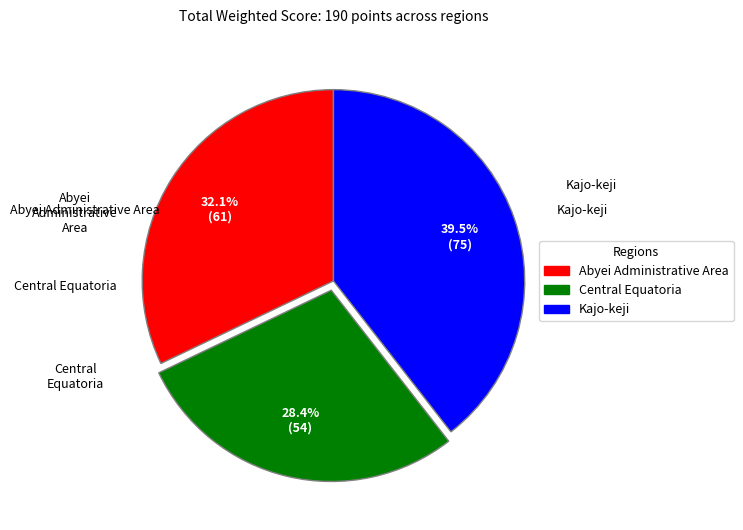

To the nearest percent, what percentage of the pie is Abyei Administrative Area?

32%